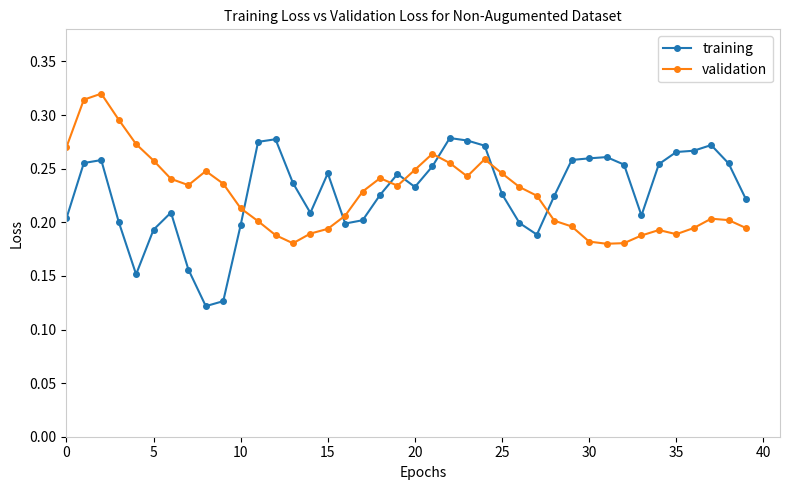

At how many categories does at least one series exceed 0?

40